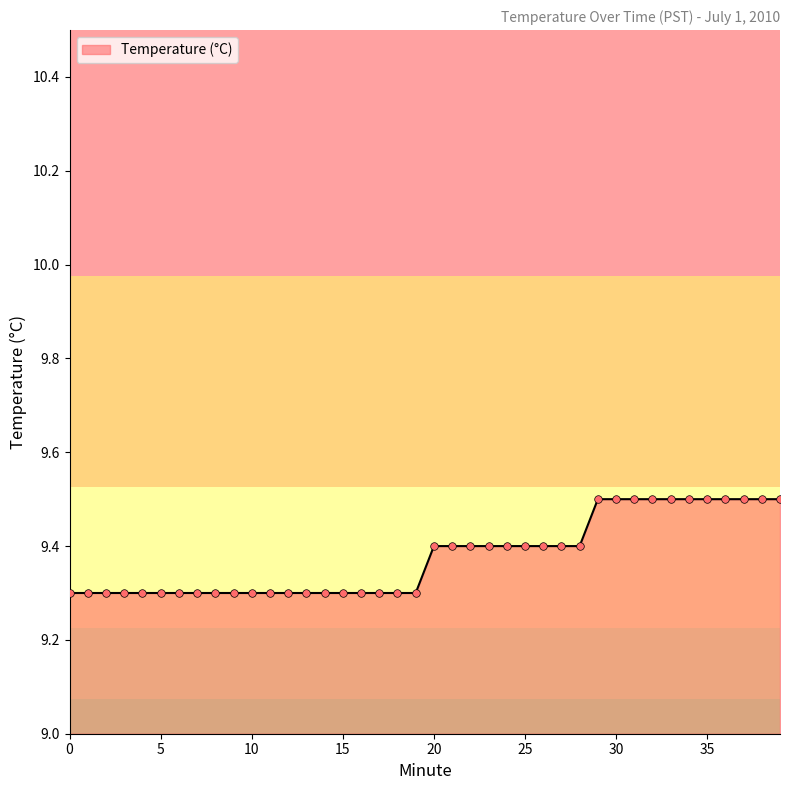

What is the greatest value displayed?

9.5